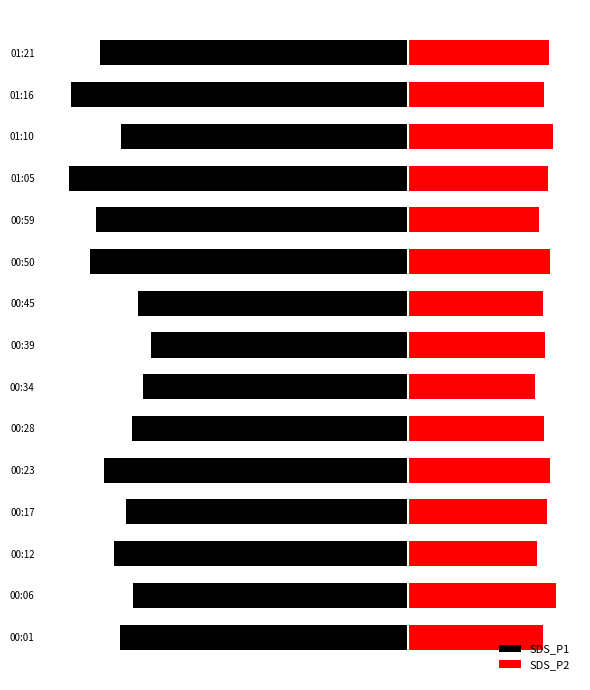

What is the value of the SDS_P2 bar at the 11th from the left?

36.3